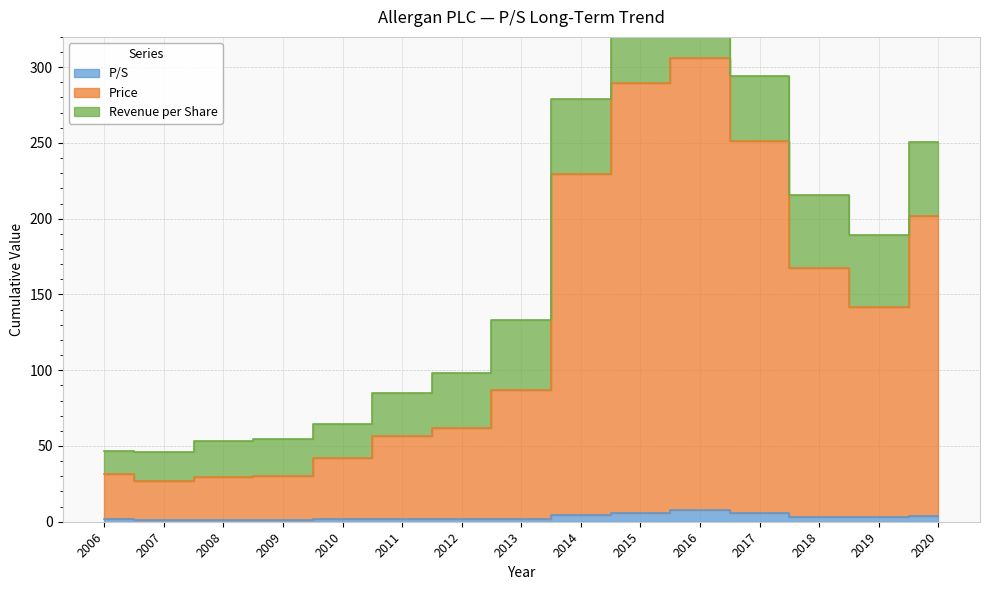

What is the average value of the Price series?

130.2